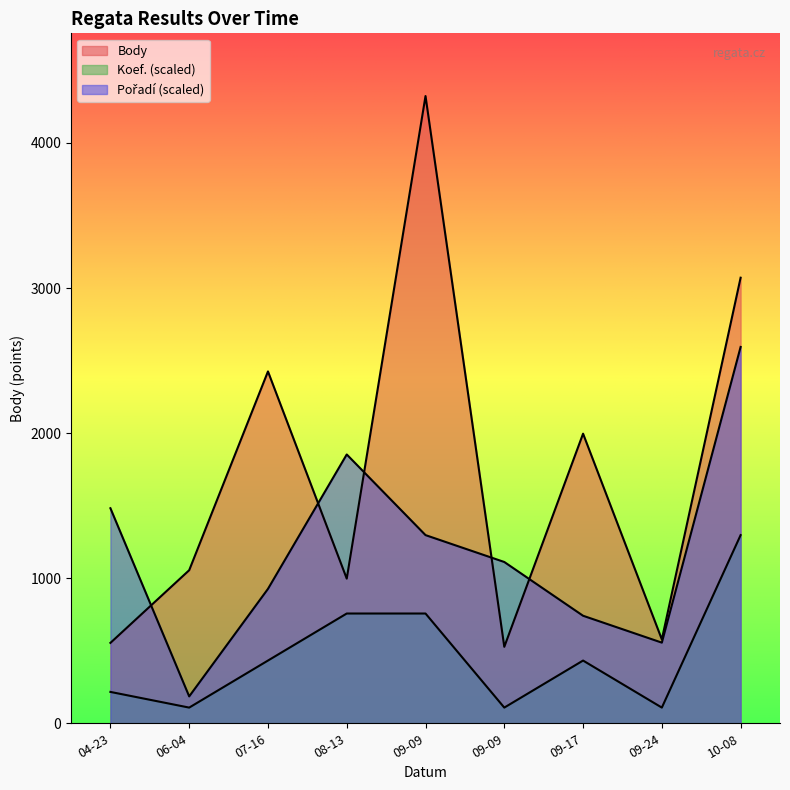

Is it true that Body equals 1996.0 at 2022-09-17?

True